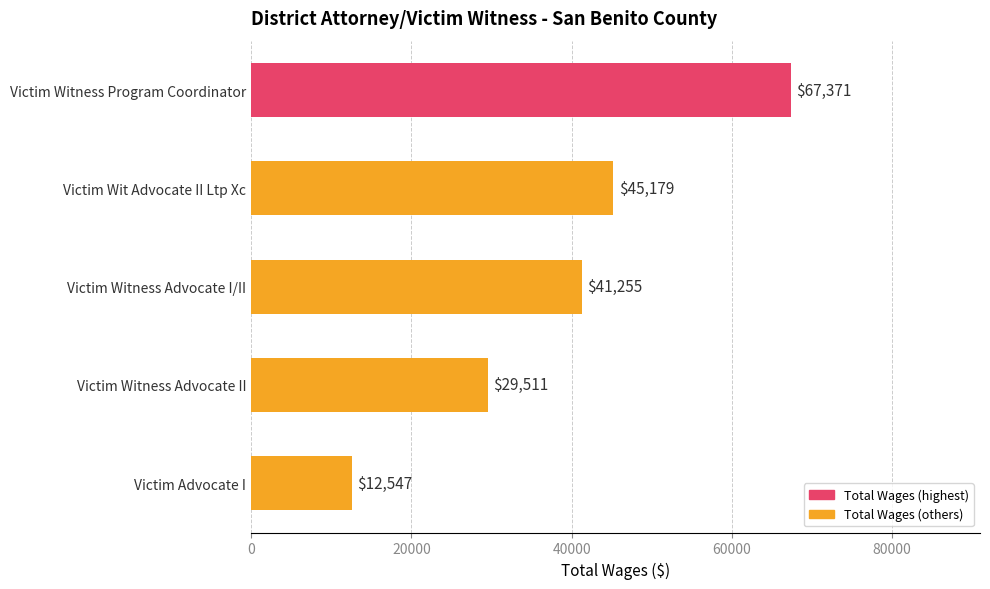

Read the value at Victim Witness Advocate I/II, to the nearest 50.

41250